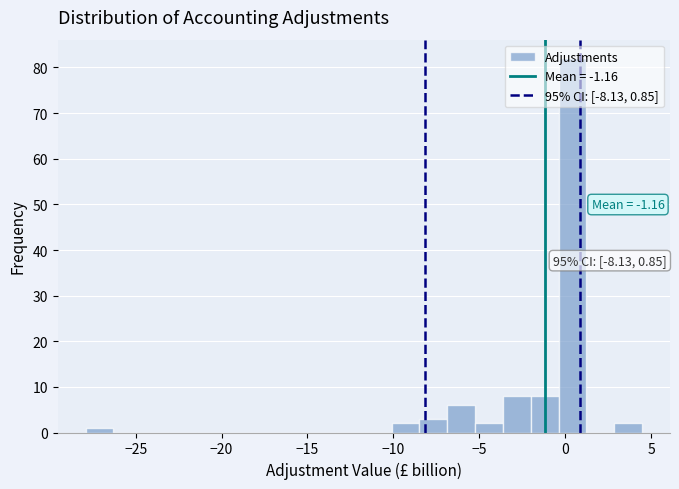

Around what value on the x-axis is the tallest bar? Give the approximate position of its centre, as read against the axis.

0.5